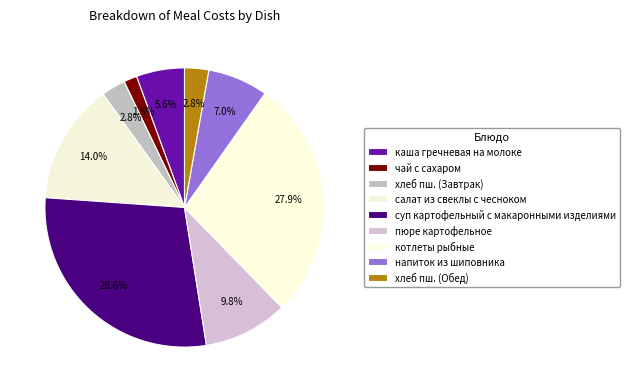

What is the ratio of the value at каша гречневая на молоке to the value at напиток из шиповника?

0.8